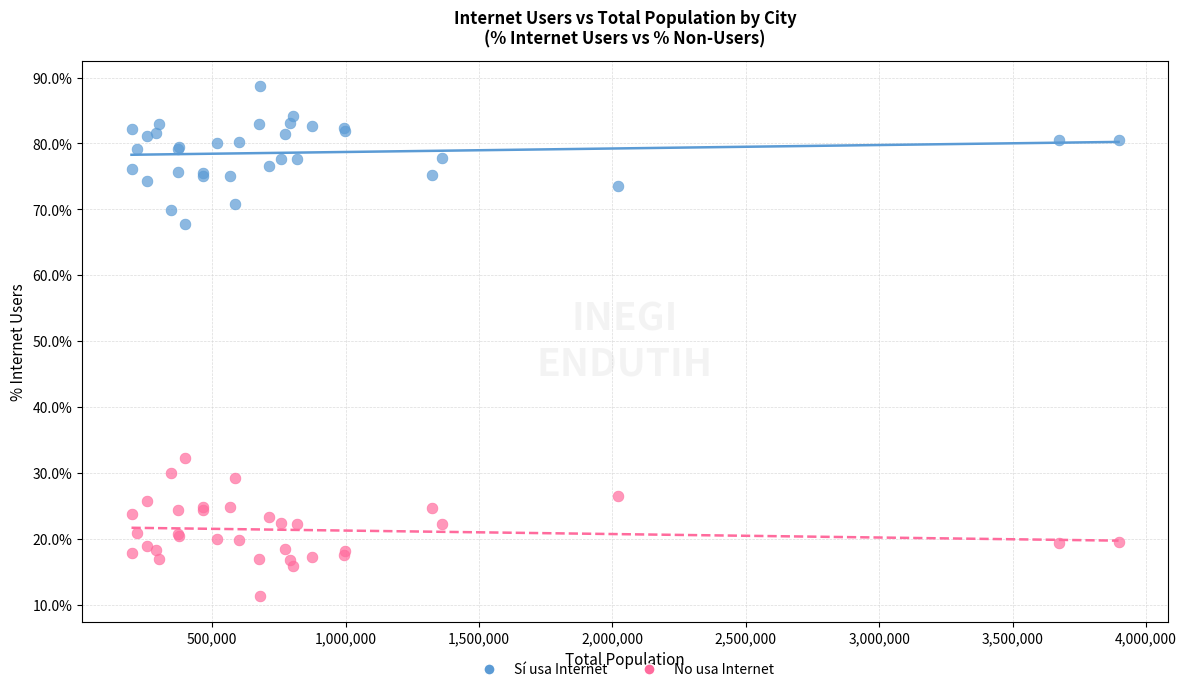

Which series reaches the maximum Y coordinate?

Sí usa Internet